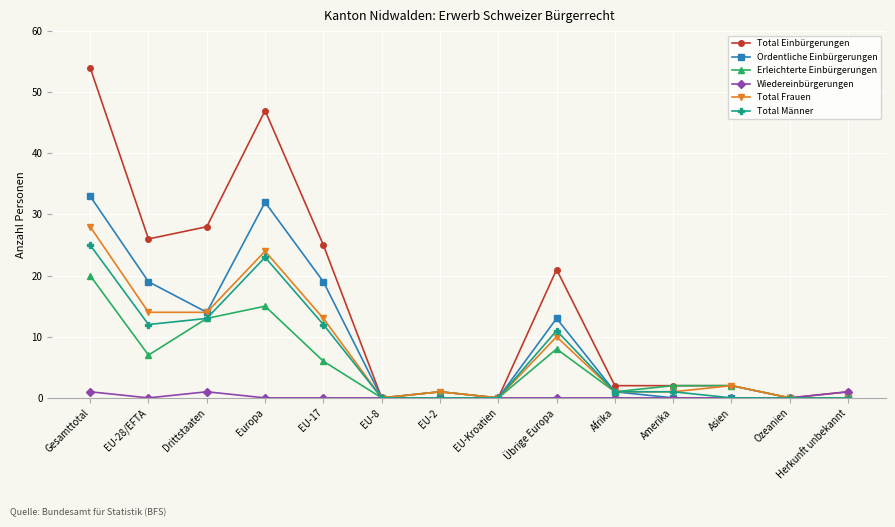

Which series has the largest range (max minus min)?

Total Einbürgerungen